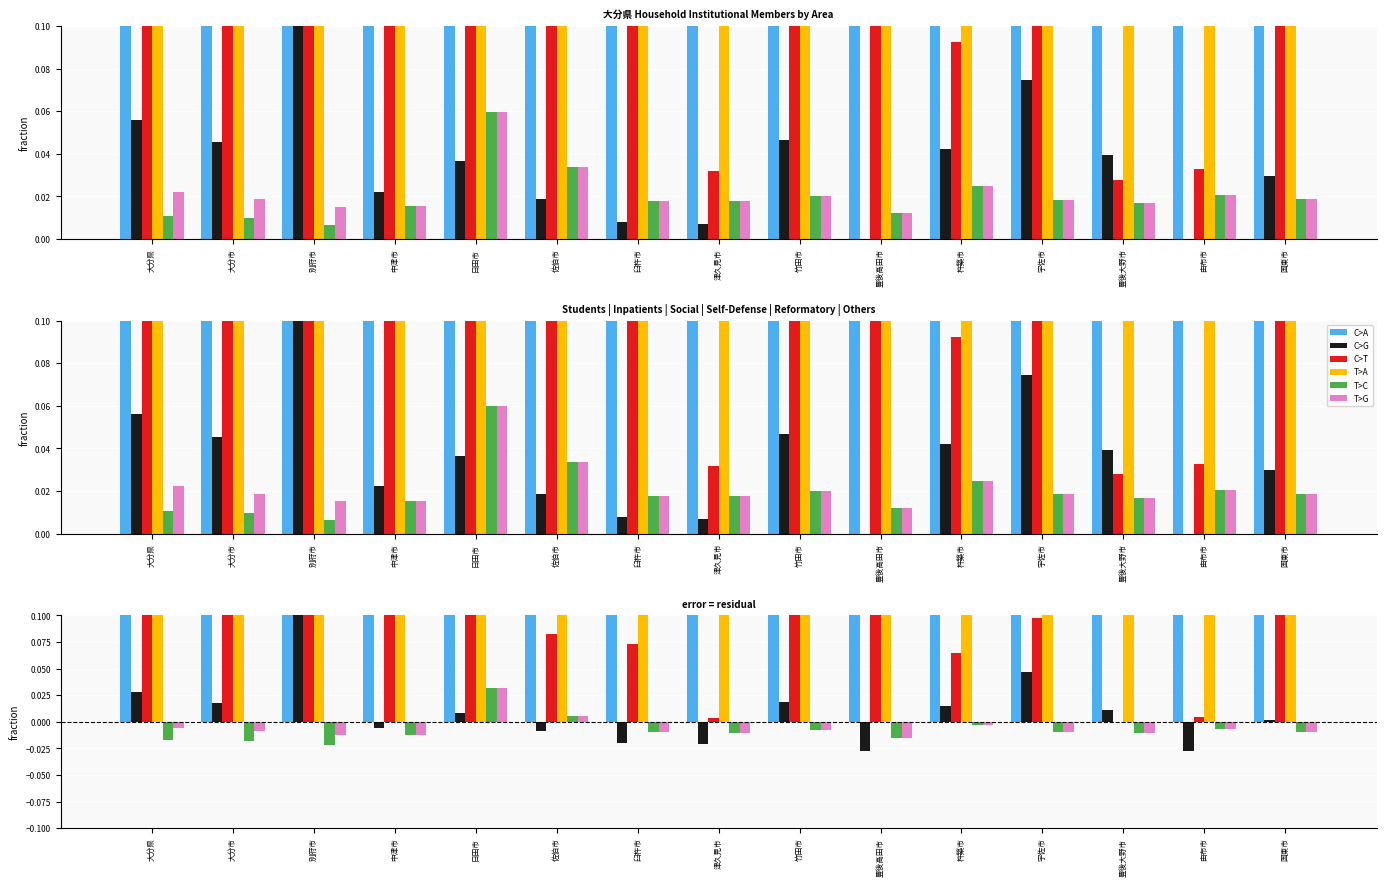

At how many categories does at least one series exceed 0?

15